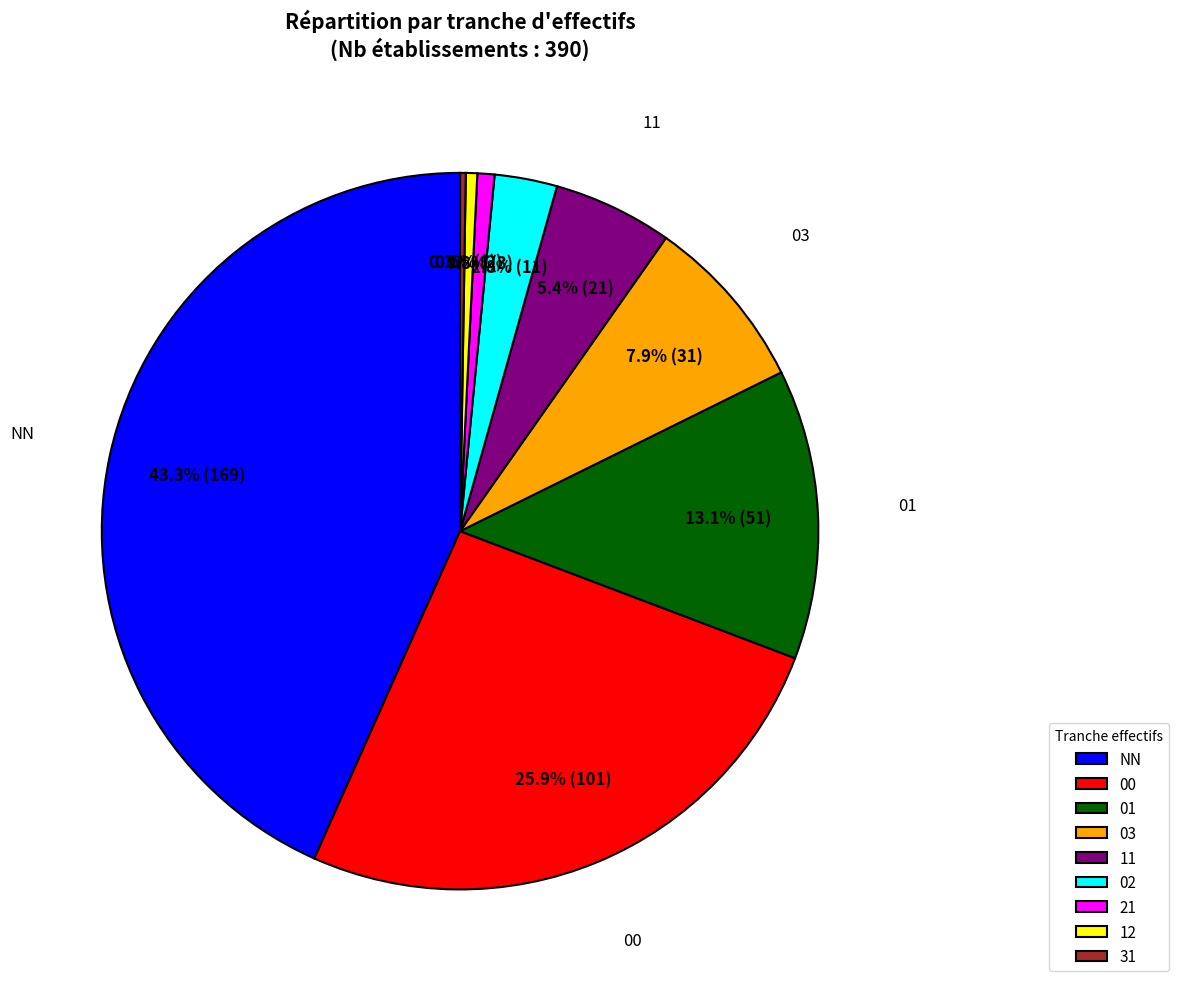

Does any single category account for the majority?

No